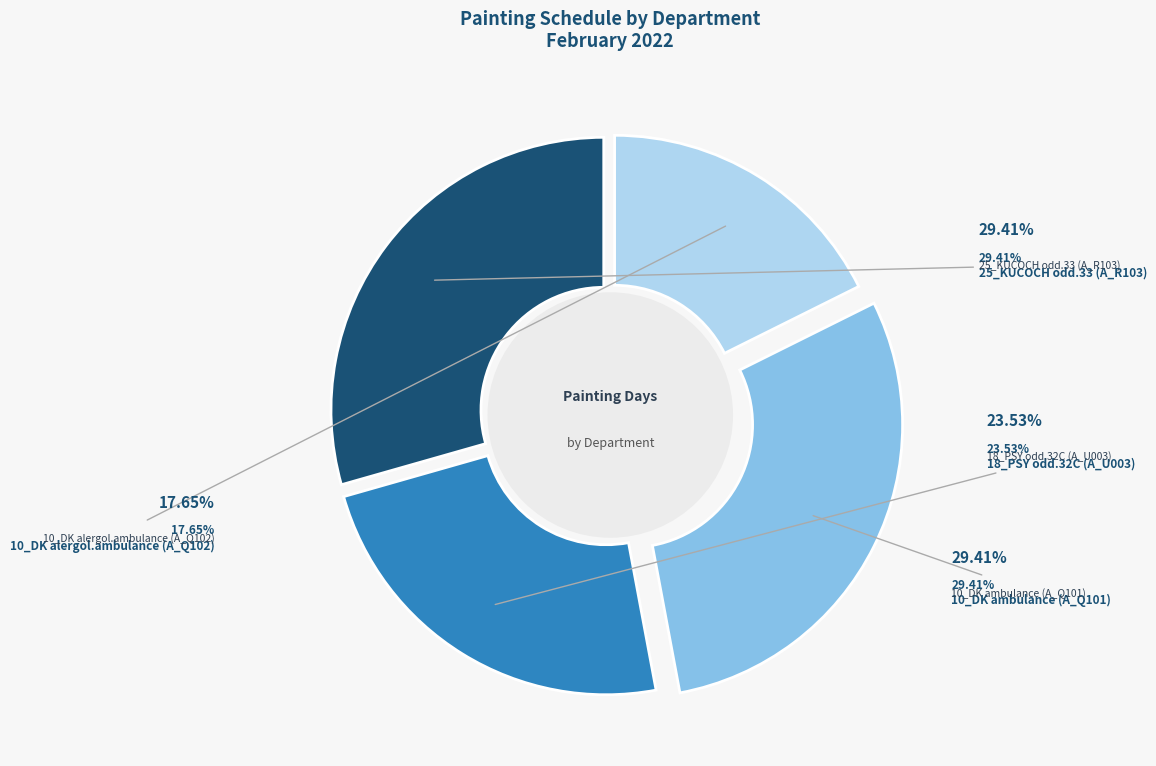

Is the sum of 25_KUCOCH odd.33 (A_R103) and 10_DK ambulance (A_Q101) greater than half?

Yes